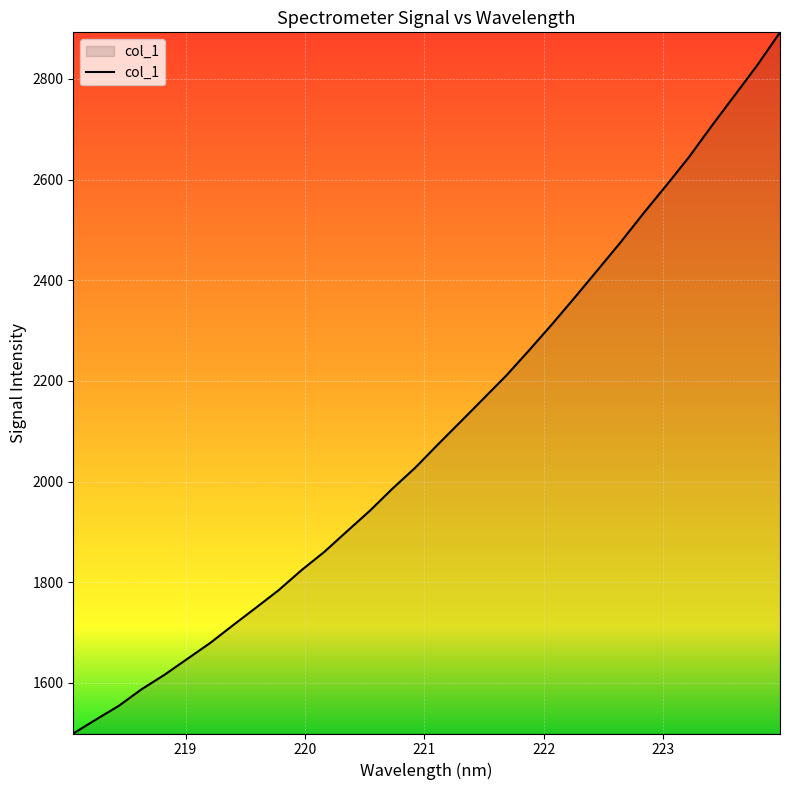

What is the maximum value shown in the chart?

2892.6